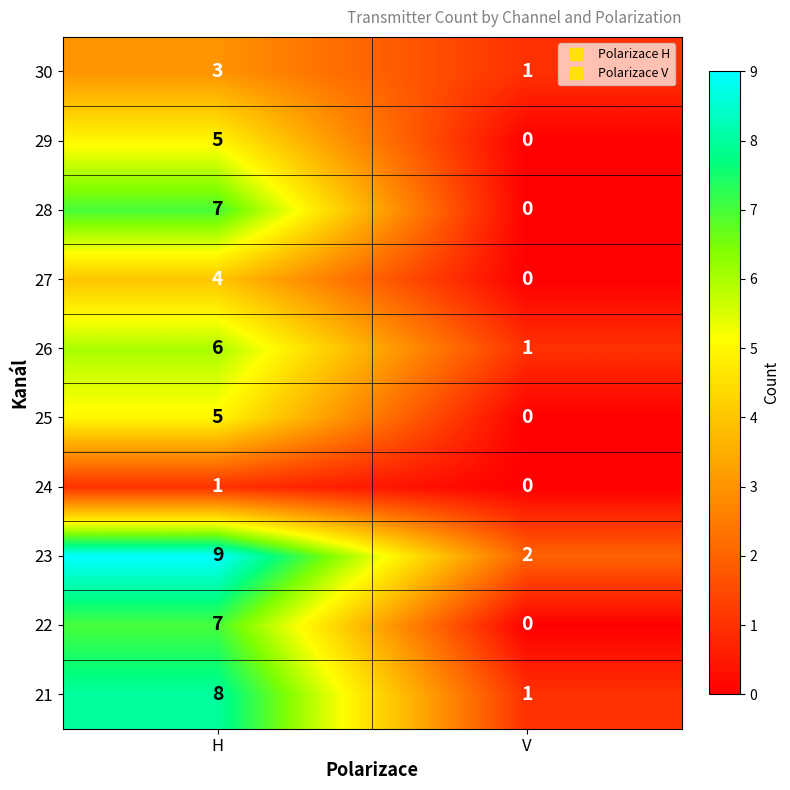

At which label is 21 closest to 4?

V